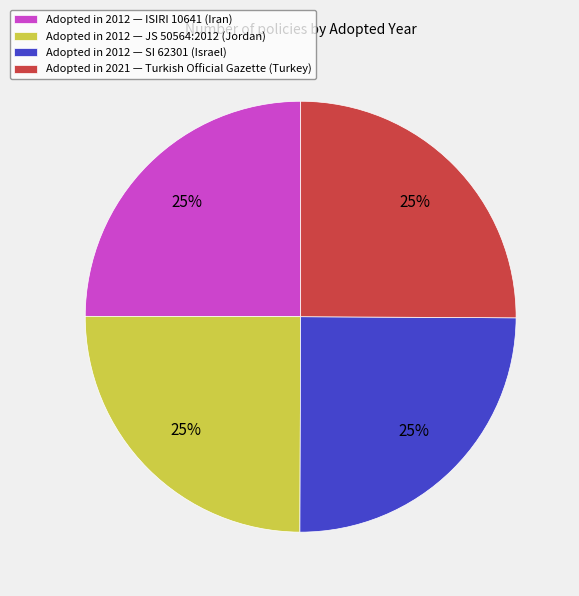

Does any single category account for the majority?

No